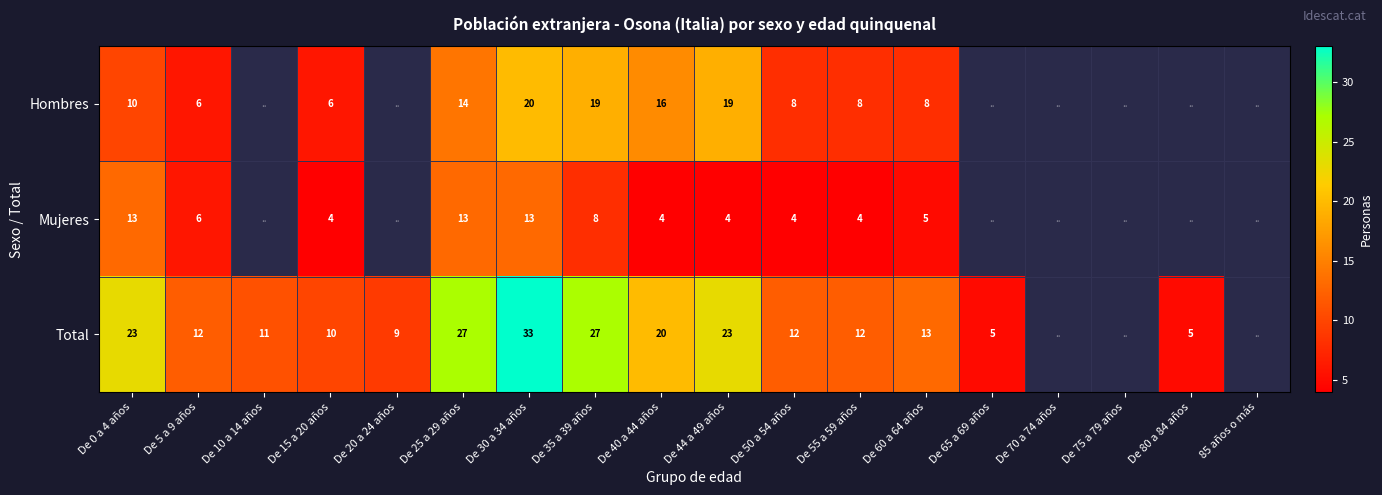

True or false: Total has a value of 18 at De 60 a 64 años.

False